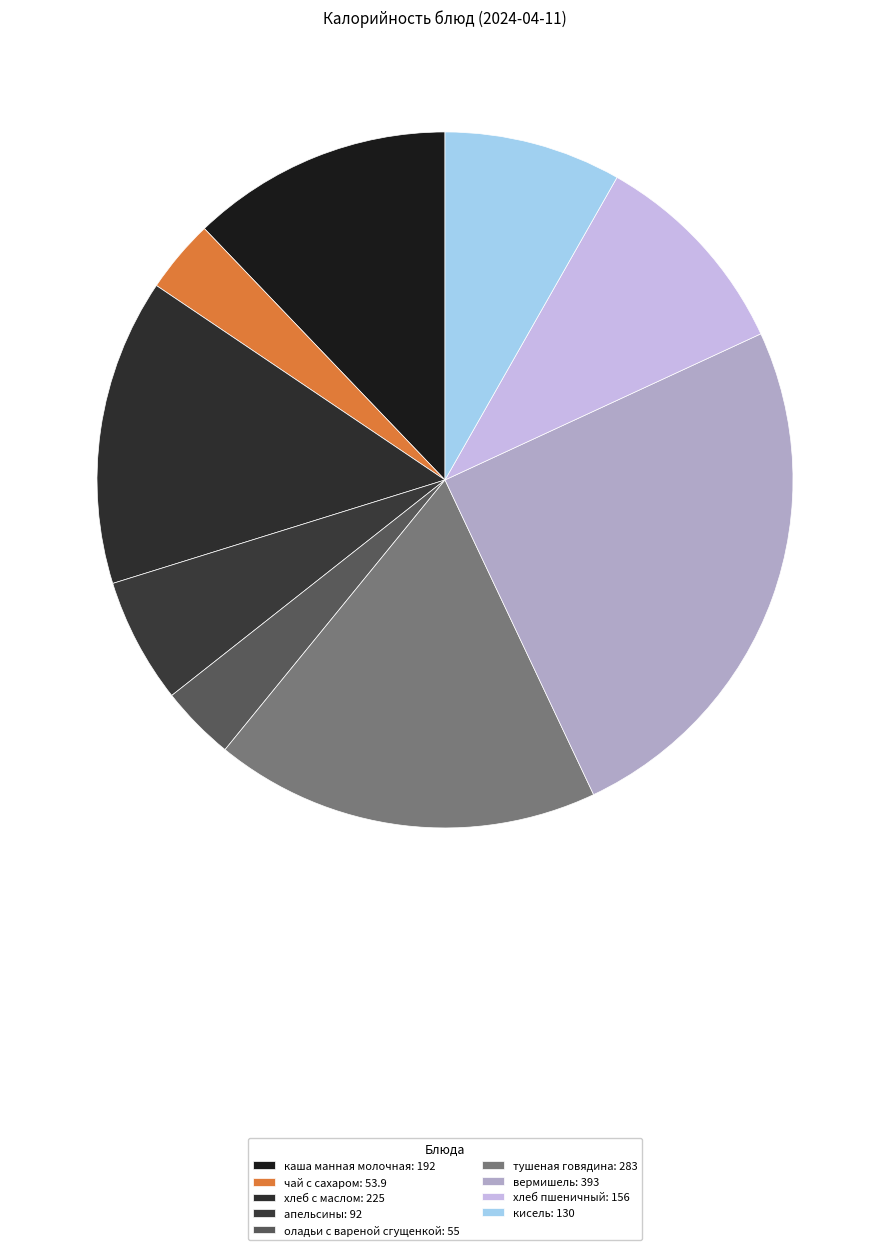

What is the largest slice in the pie chart?

вермишель